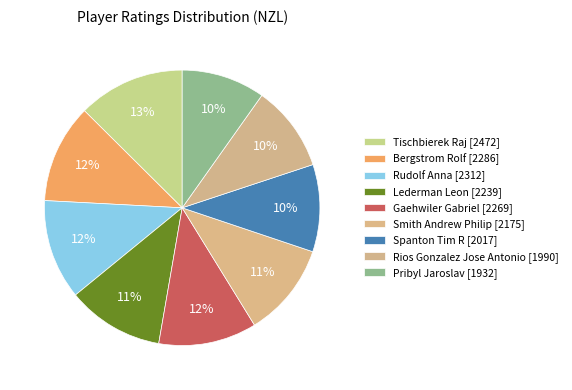

Rank the categories by value from highest to lowest.

Tischbierek Raj, Rudolf Anna, Bergstrom Rolf, Gaehwiler Gabriel, Lederman Leon, Smith Andrew Philip, Spanton Tim R, Rios Gonzalez Jose Antonio, Pribyl Jaroslav